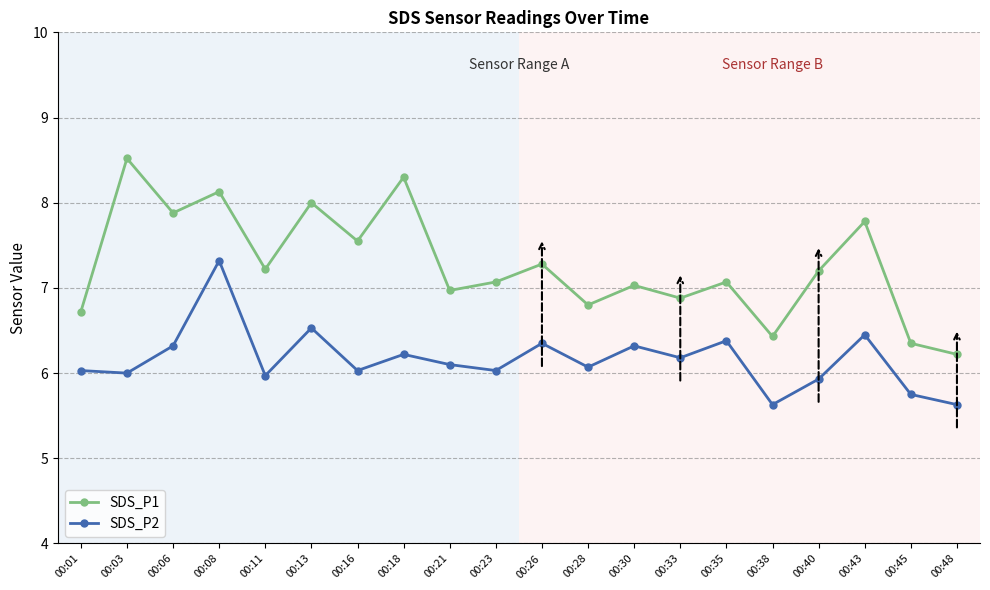

True or false: SDS_P1 and SDS_P2 cross at least once.

False